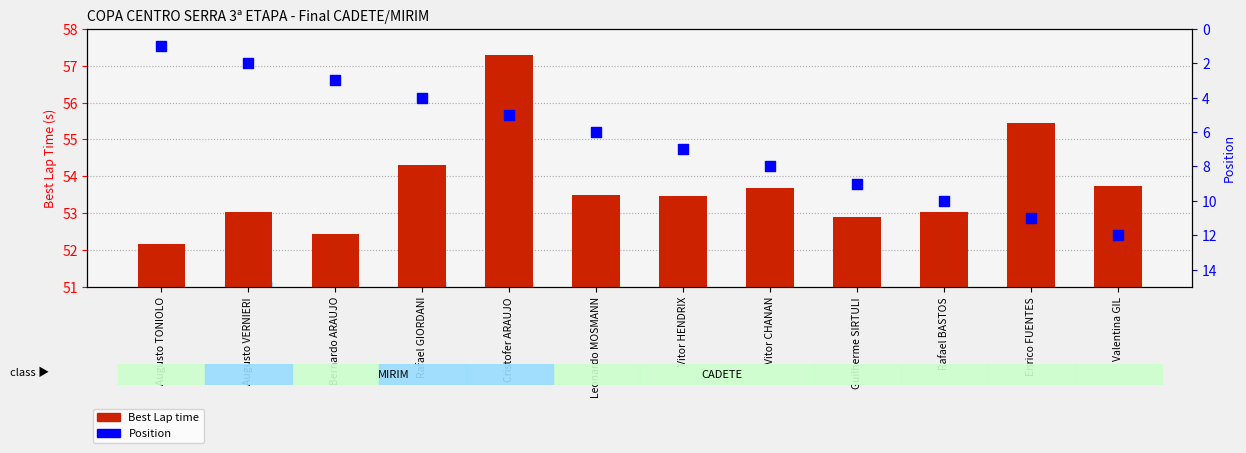

Which series has the largest Y range (max minus min)?

Position